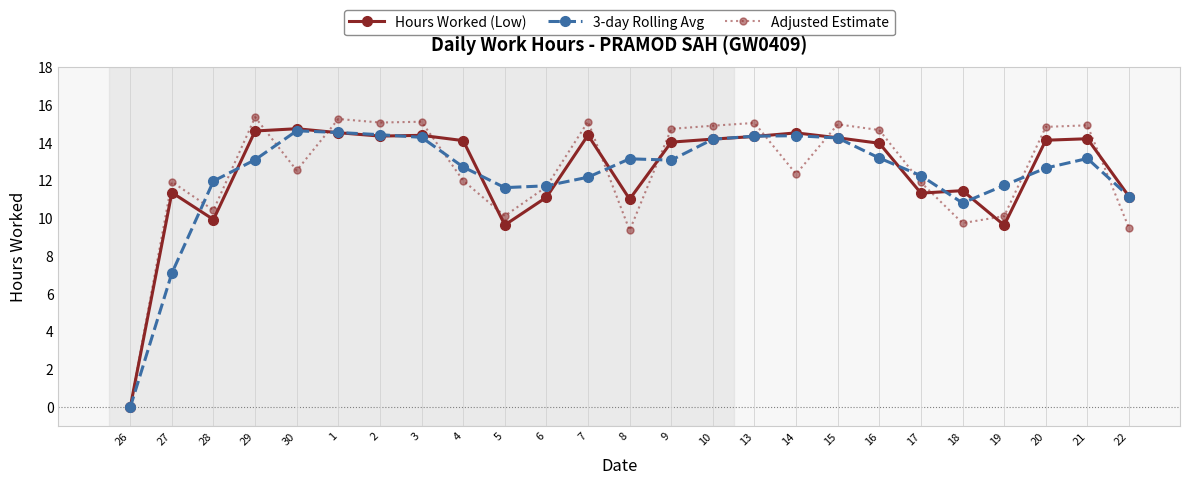

True or false: 3-day Rolling Avg and Adjusted Estimate cross at least once.

True